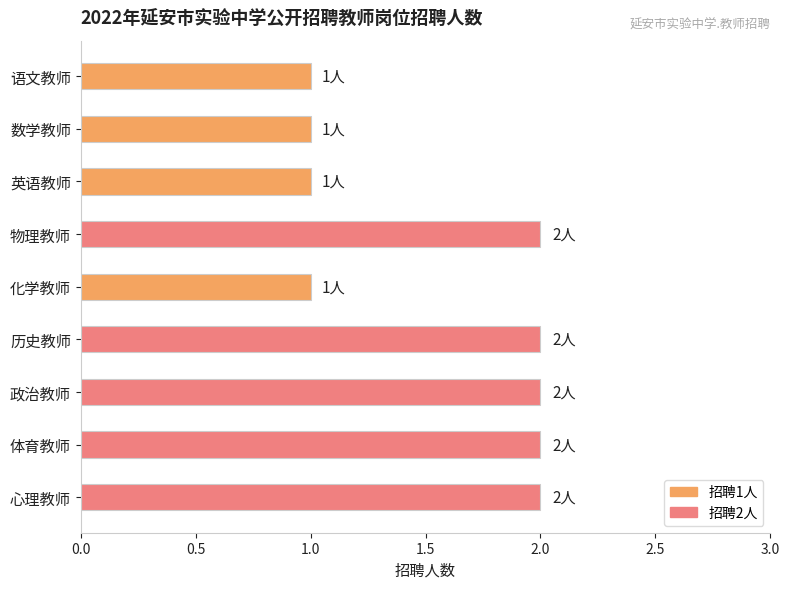

What is the label of the 6th bar from the bottom?

物理教师